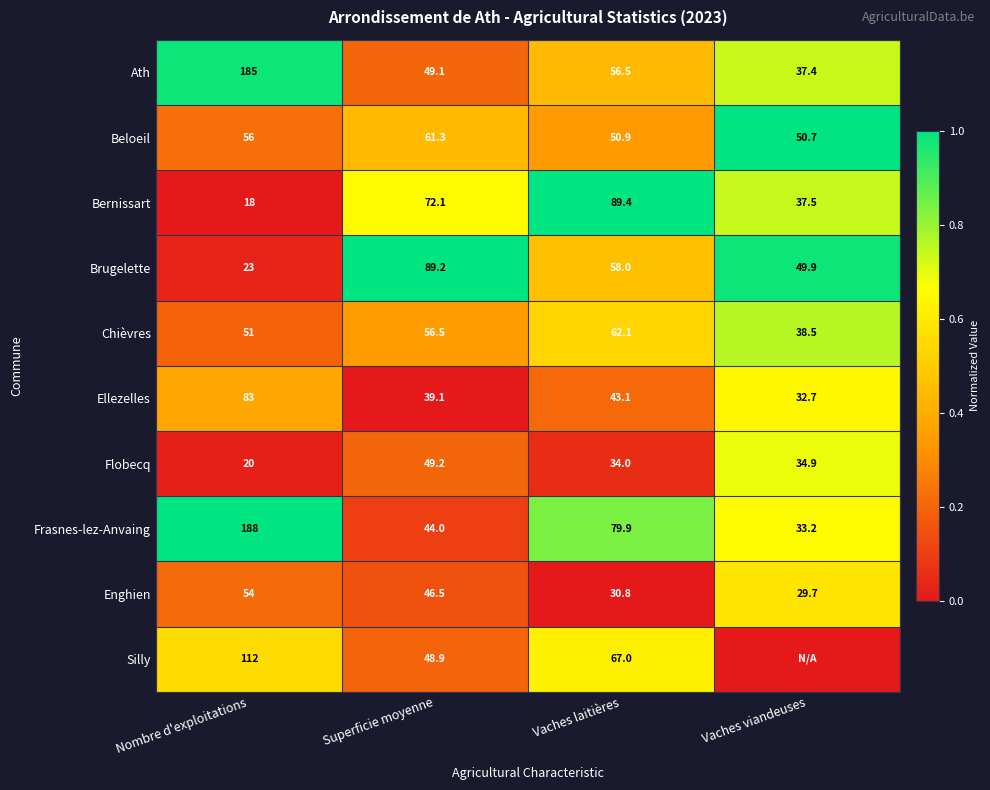

At which label does Ath first exceed 56?

Nombre d'exploitations